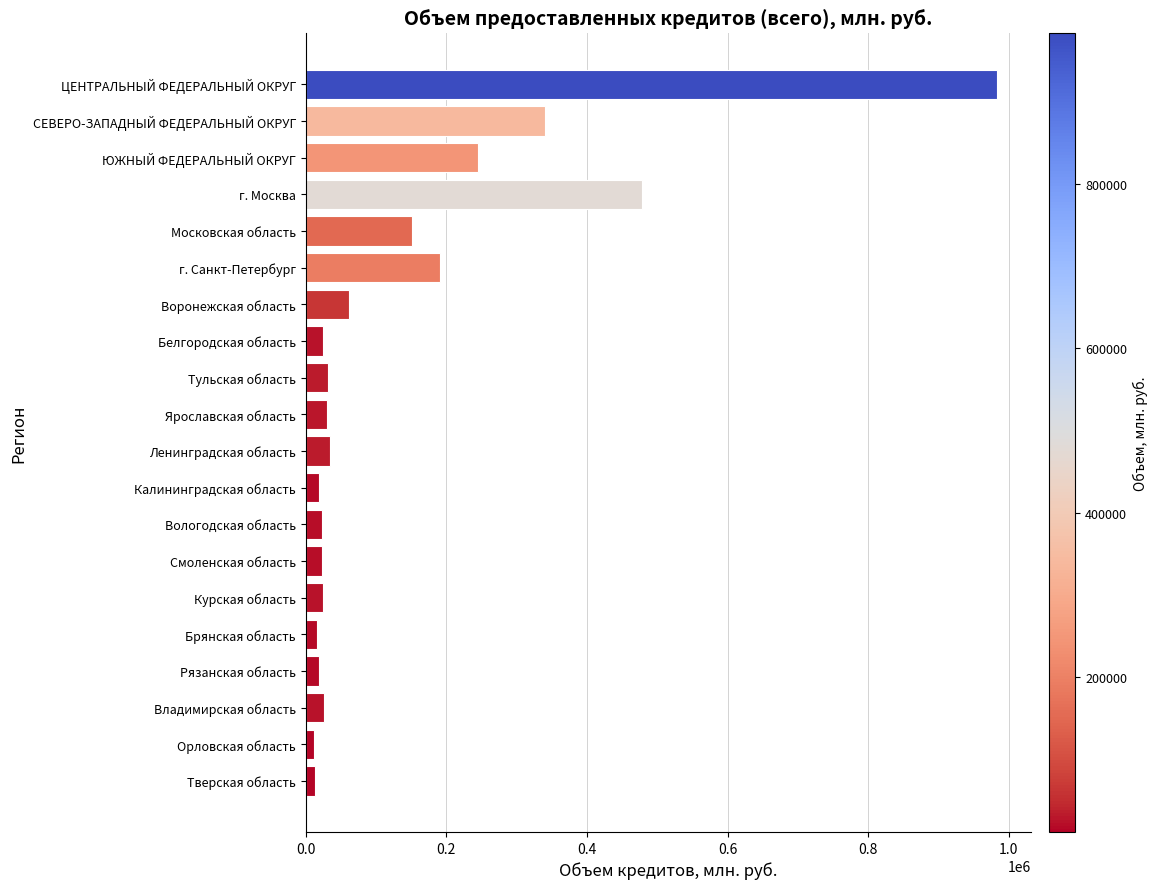

How many data points does each series have?

20